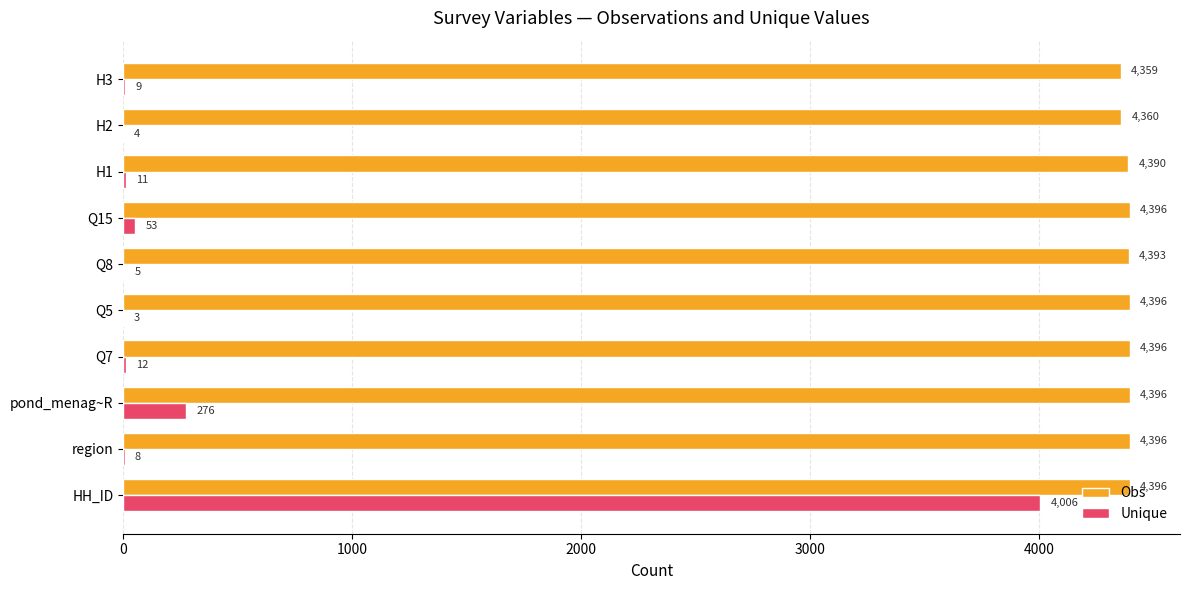

Which series changed the most between HH_ID and pond_menag~R?

Unique